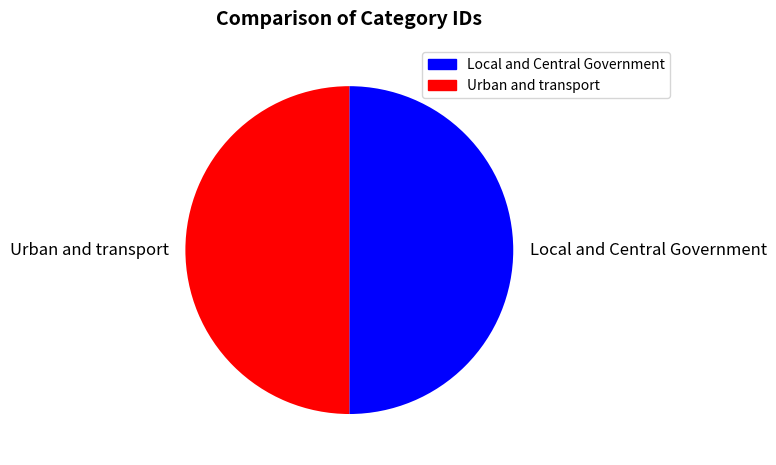

How many segments does this pie chart have?

2